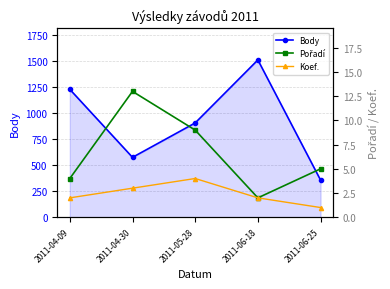

What is the difference between the second highest and second lowest values in the Body series?

652